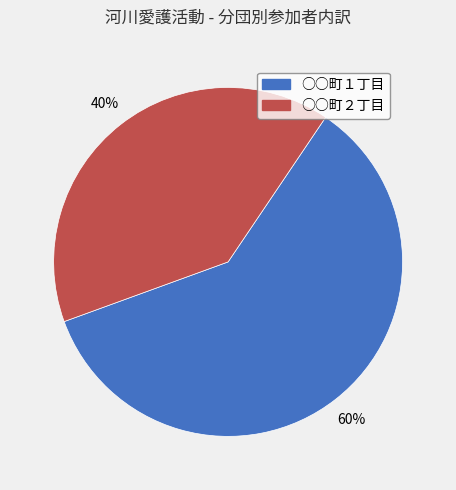

Which category accounts for the majority?

○○町１丁目